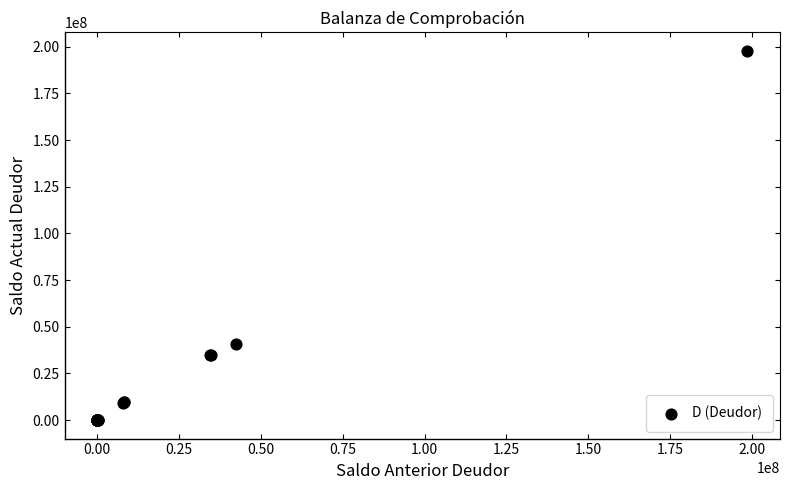

What Y value in the scatter plot is closest to 98909212?

40708021.1